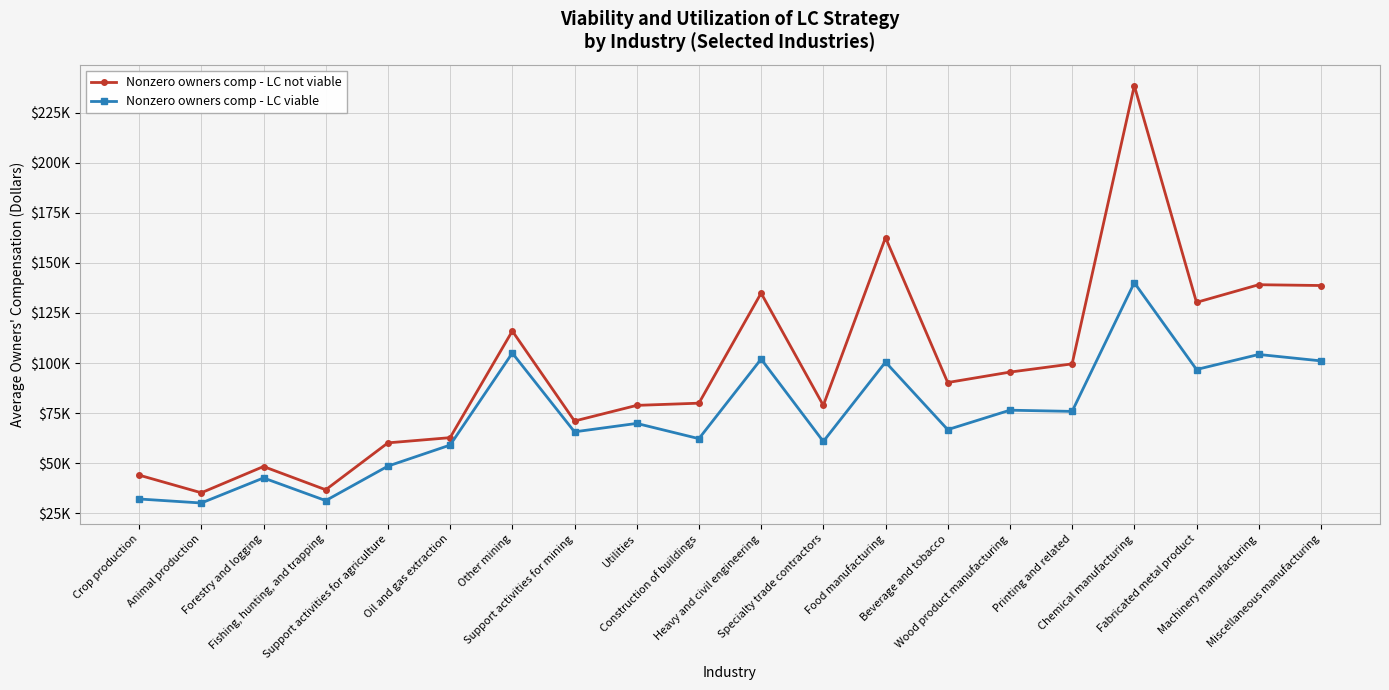

What position from the right is Chemical manufacturing?

4